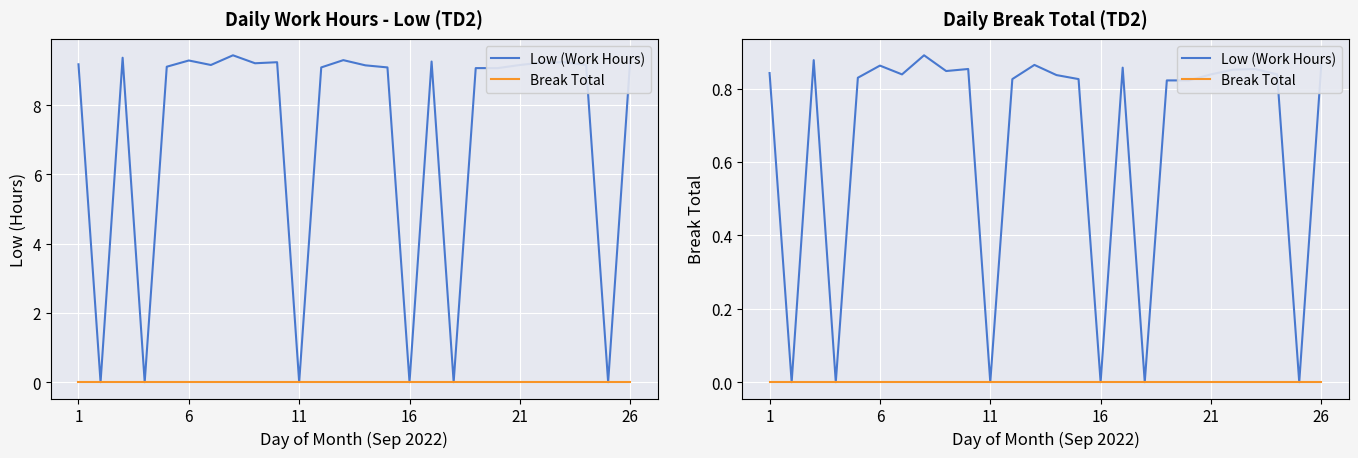

How many lines are shown in the chart?

2